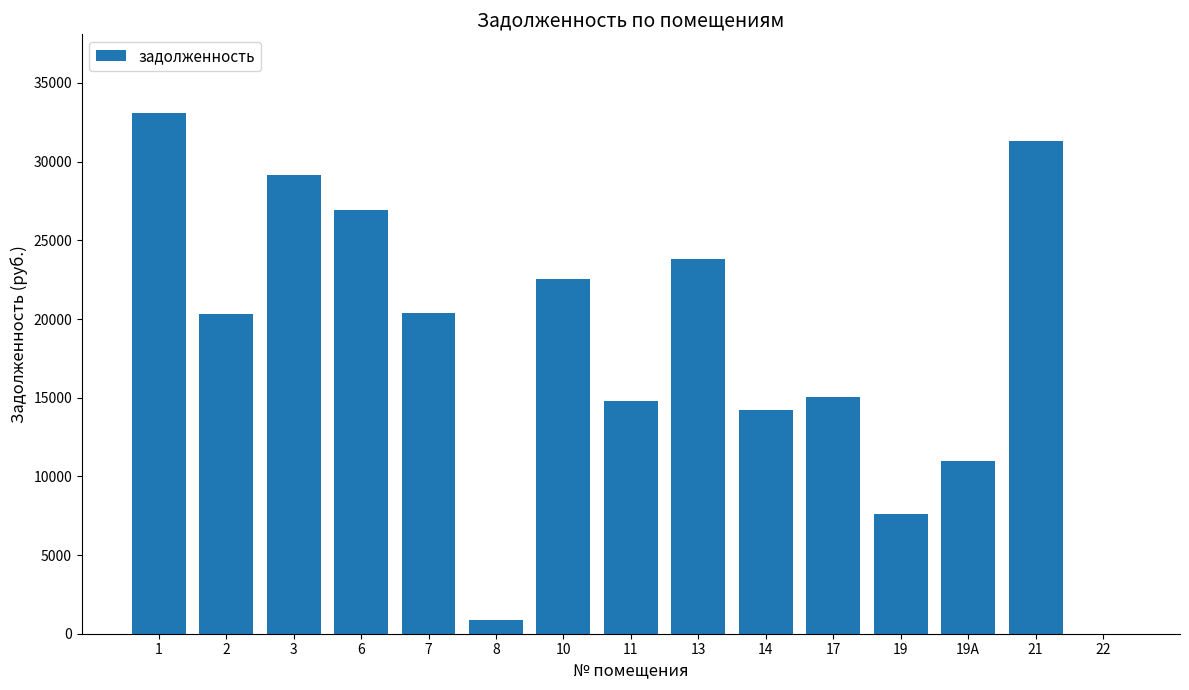

The value at 13 is 23795.0. True or false?

True